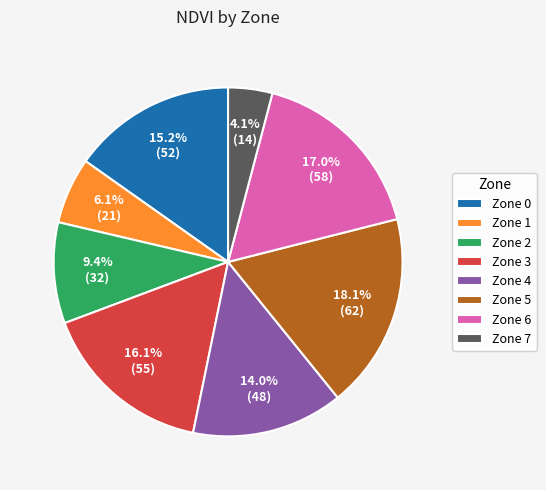

What is the ratio of the value at Zone 6 to the value at Zone 4?

1.2